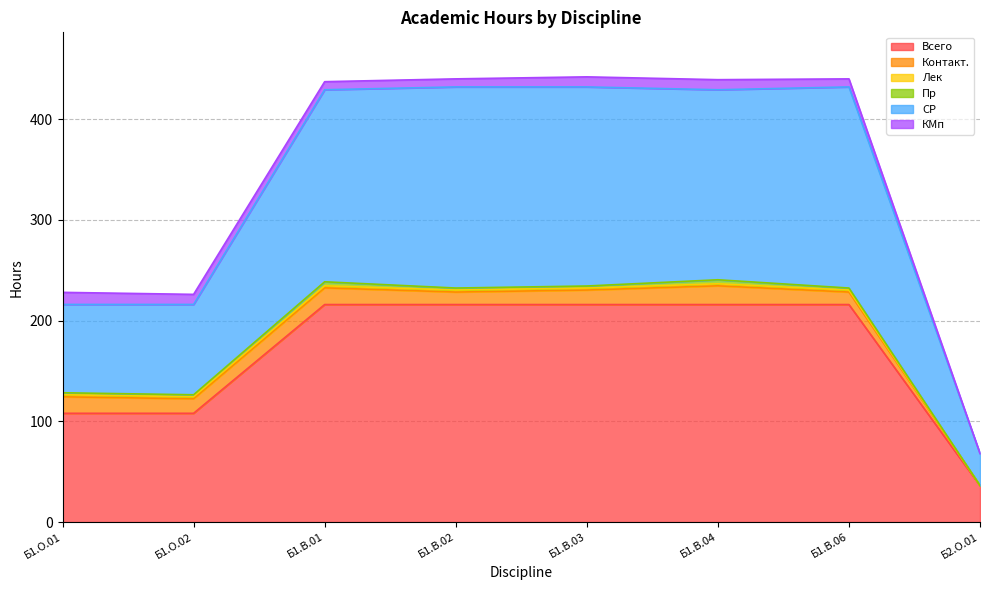

Reading left to right, what are all the values shown in this chart?

Всего: 108.0	108.0	216.0	216.0	216.0	216.0	216.0	36.0
Контакт.: 16.4	14.4	16.6	12.4	14.4	18.6	12.4	0.3
Лек: 2.0	2.0	2.0	2.0	2.0	2.0	2.0	0.0
Пр: 2.0	2.0	4.0	2.0	2.0	4.0	2.0	0.0
СР: 87.7	89.7	190.7	199.7	197.7	188.7	199.7	31.8
КМп: 12.0	10.0	8.0	8.0	10.0	10.0	8.0	0.0